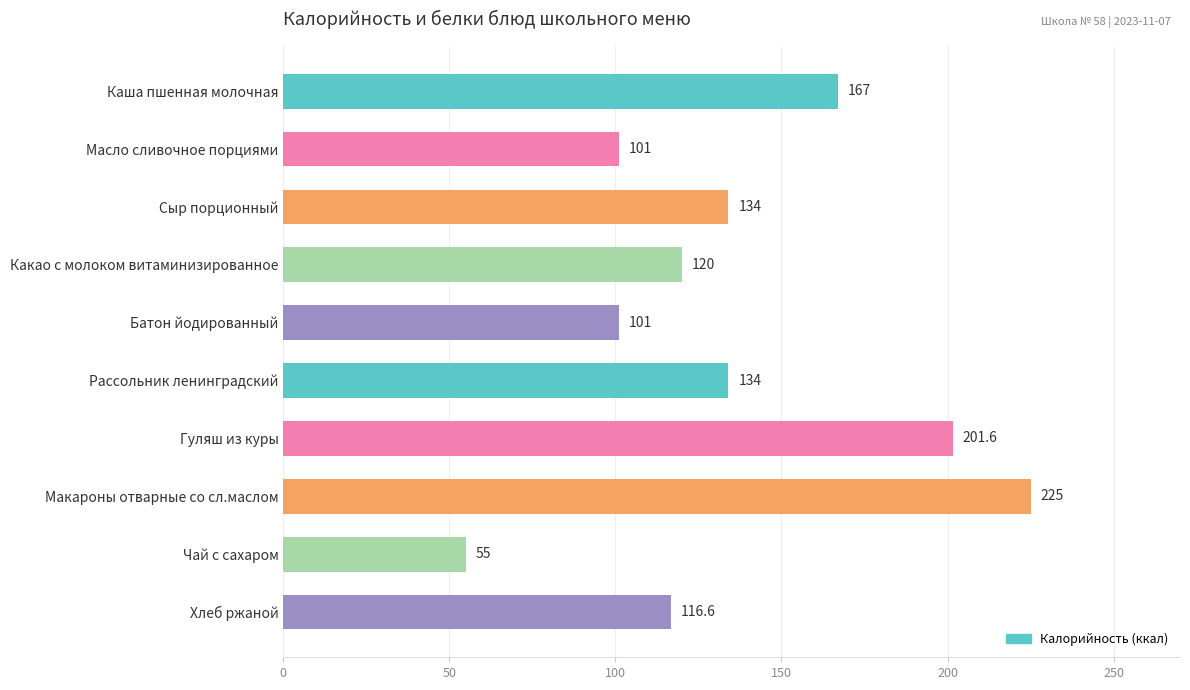

What is the change in value from Сыр порционный to Чай с сахаром?

-79.0